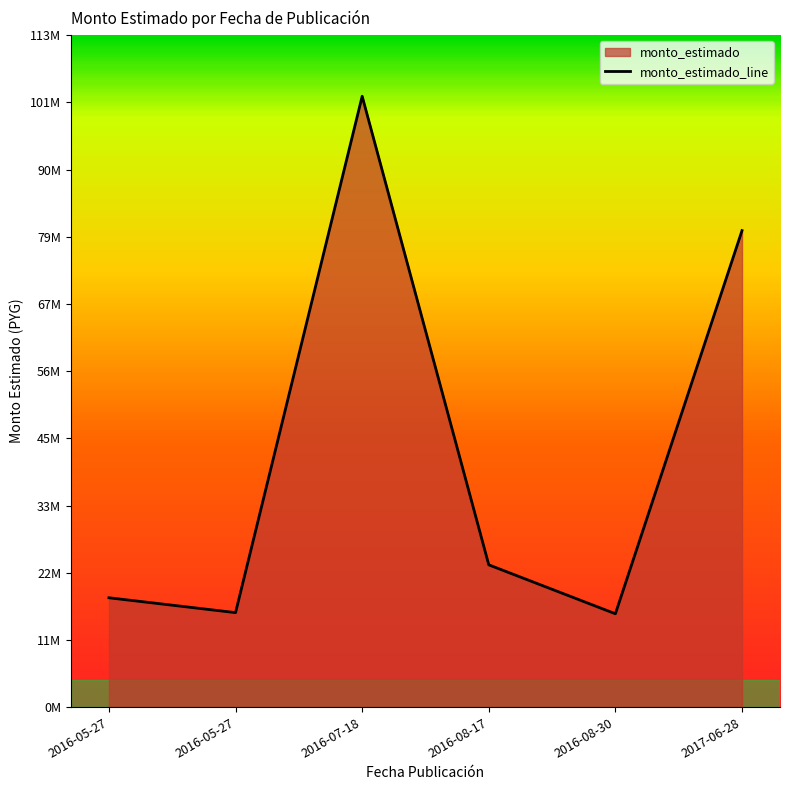

Reading left to right, list all the values displayed in this chart.

2016-05-27=18395000	2016-05-27=15895000	2016-07-18=102785000	2016-08-17=23935000	2016-08-30=15701800	2017-06-28=80180500